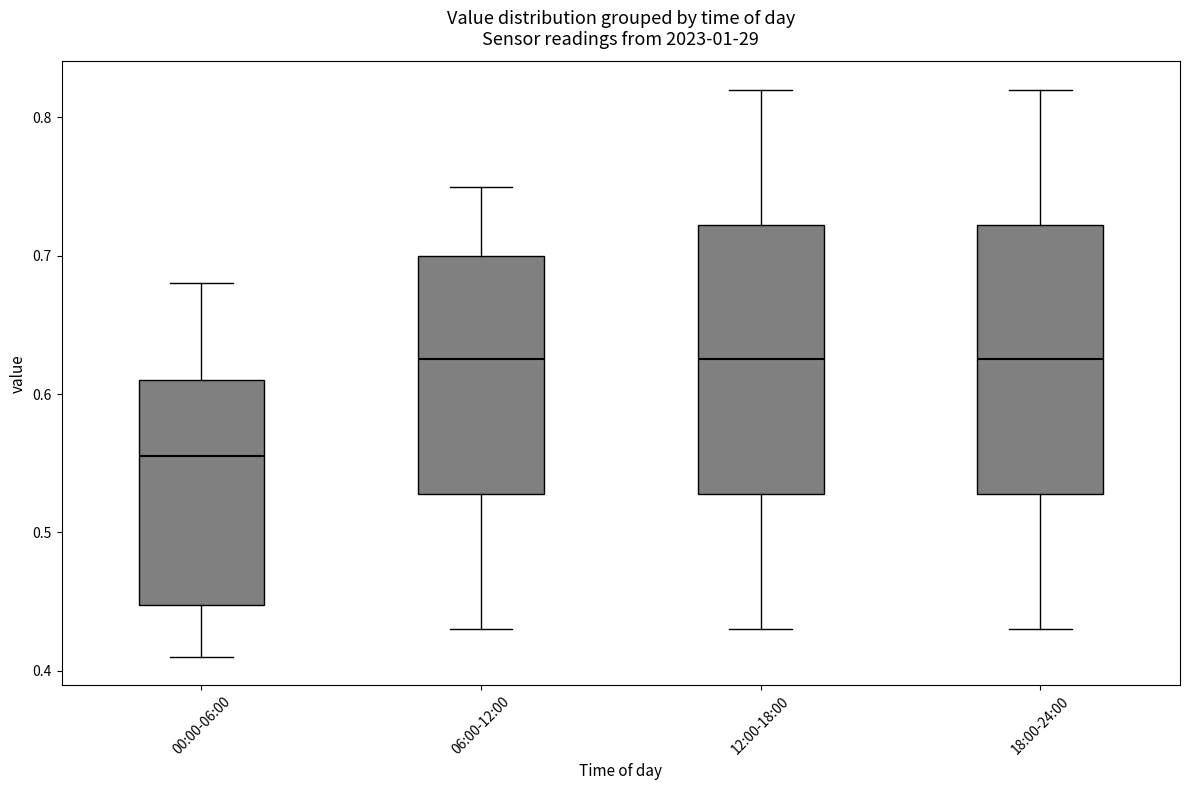

Where is the upper edge of the box for 06:00-12:00 on the y-axis? The values are not printed on the chart, so give them approximately, as read against the axis.

0.70